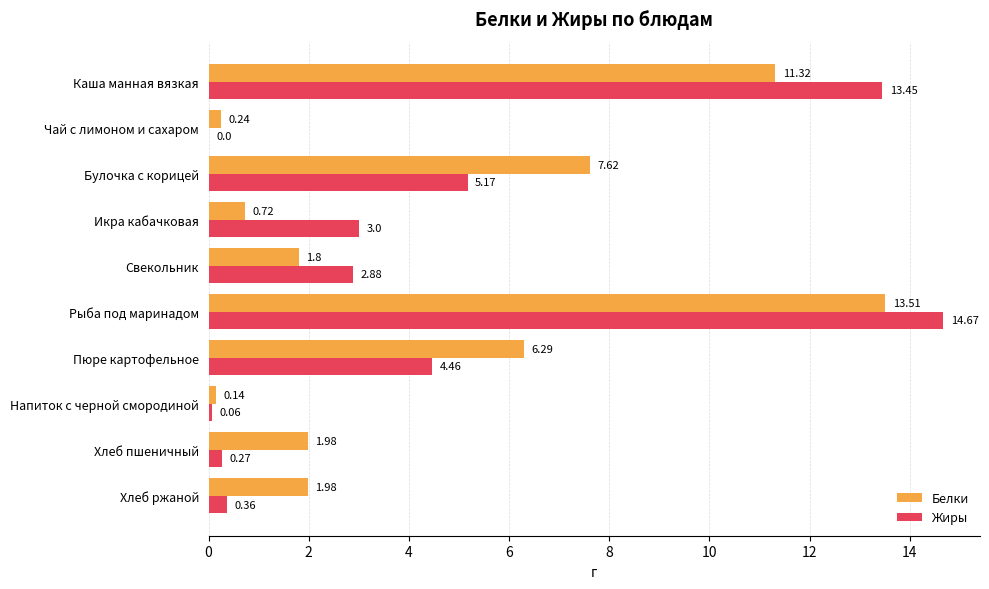

What is the sum of all Белки values?

45.6